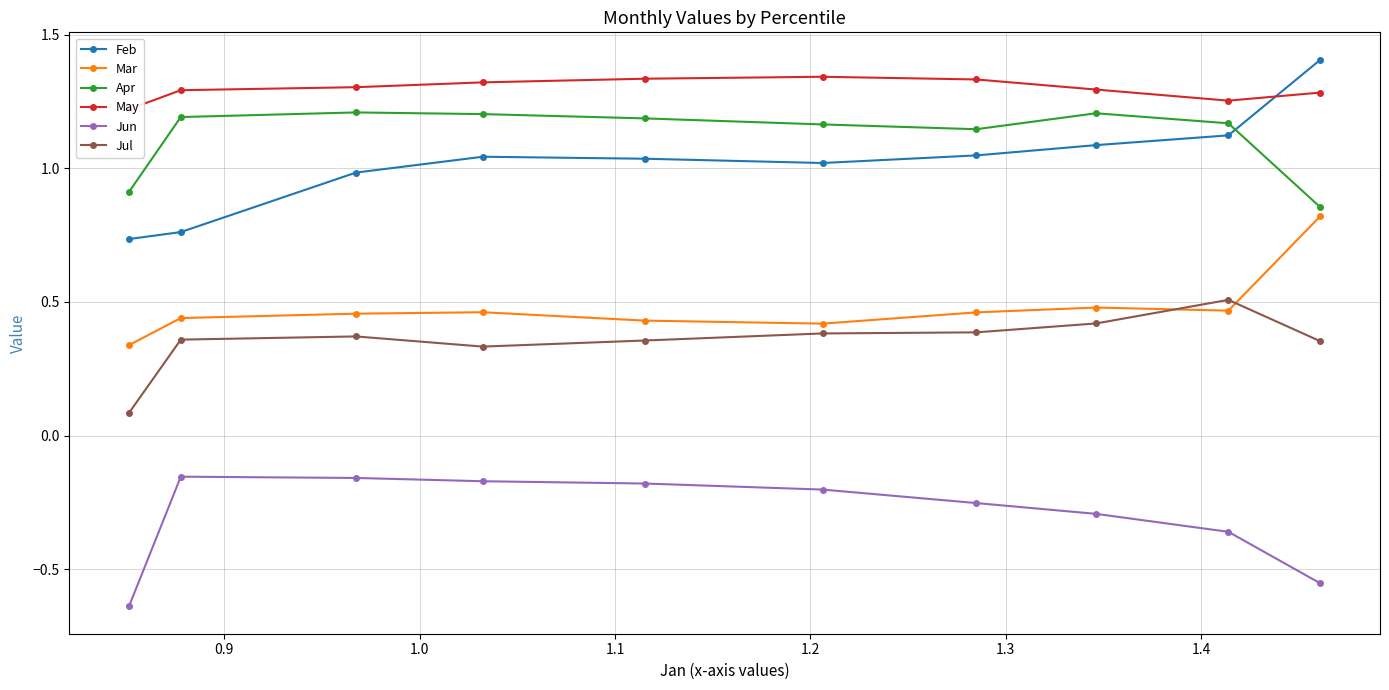

Rank the series by their maximum value, from highest to lowest.

Feb, May, Apr, Mar, Jul, Jun